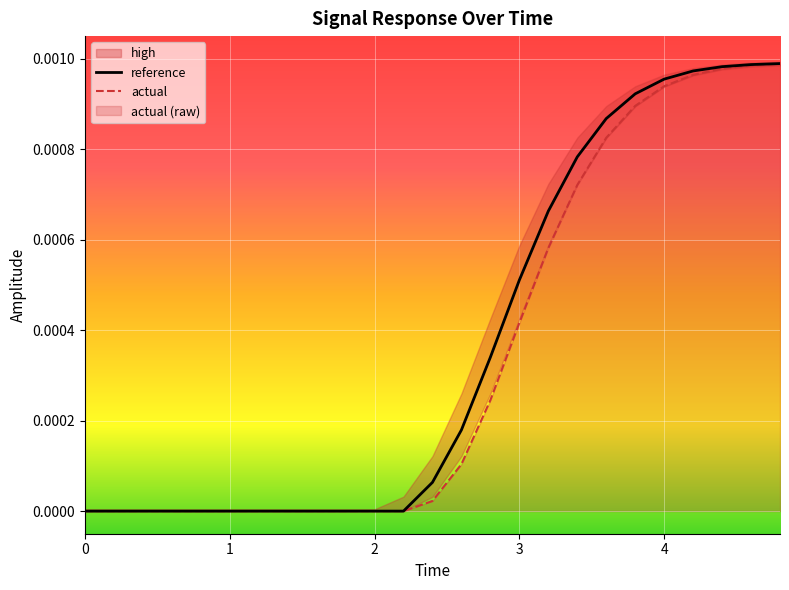

How many values in reference are above zero?

13